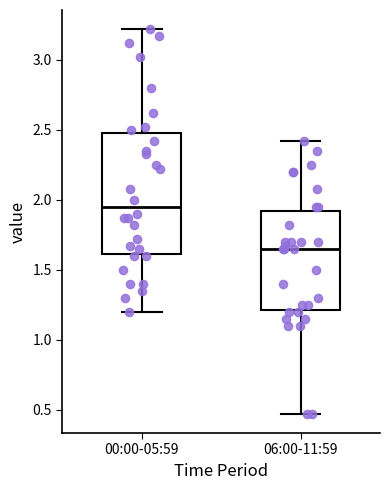

Where is the lower edge of the box for 06:00-11:59 on the y-axis? The values are not printed on the chart, so give them approximately, as read against the axis.

1.20